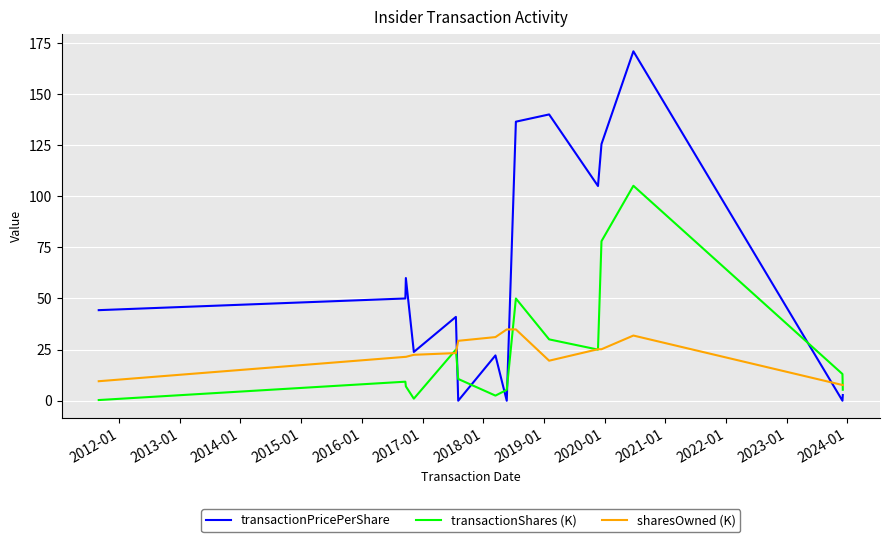

True or false: transactionShares (K) and sharesOwned (K) intersect in this chart.

True